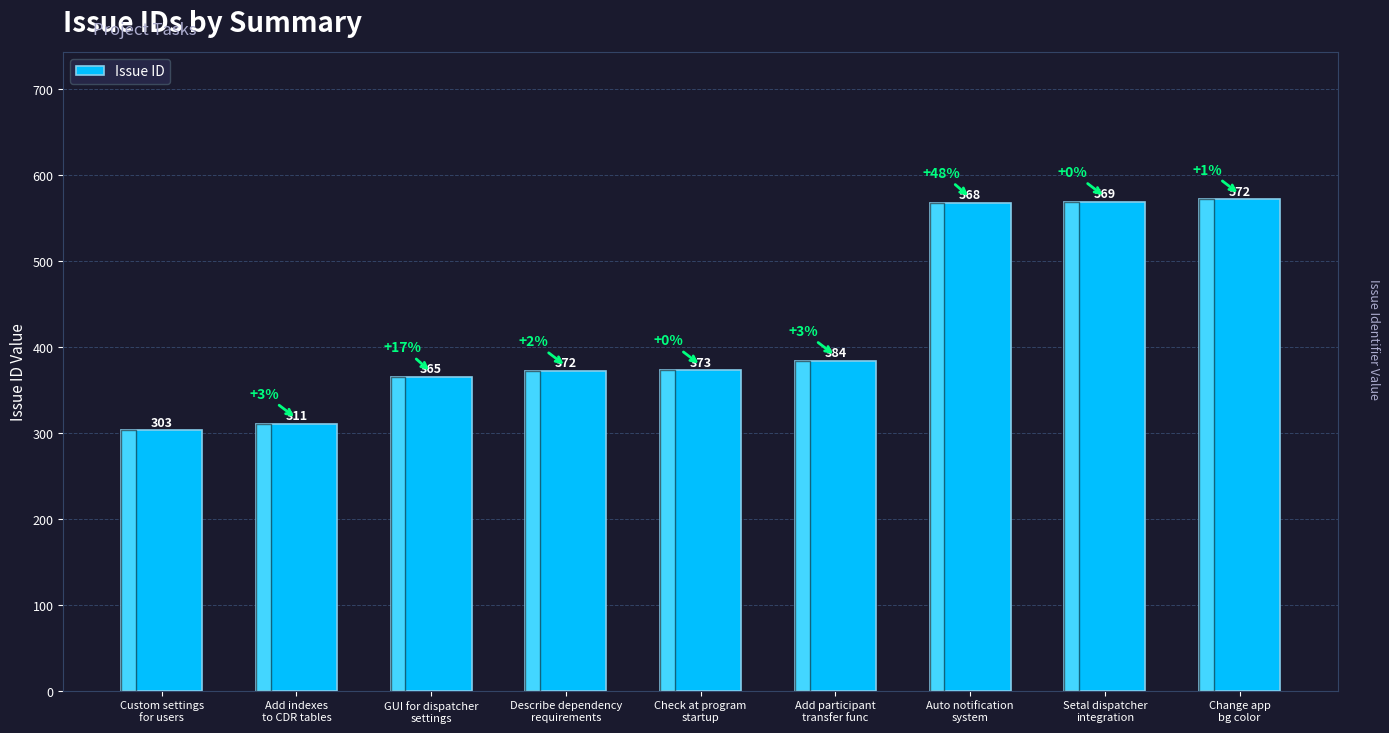

List the labels in order of value, largest first.

Change app
bg color, Setal dispatcher
integration, Auto notification
system, Add participant
transfer func, Check at program
startup, Describe dependency
requirements, GUI for dispatcher
settings, Add indexes
to CDR tables, Custom settings
for users